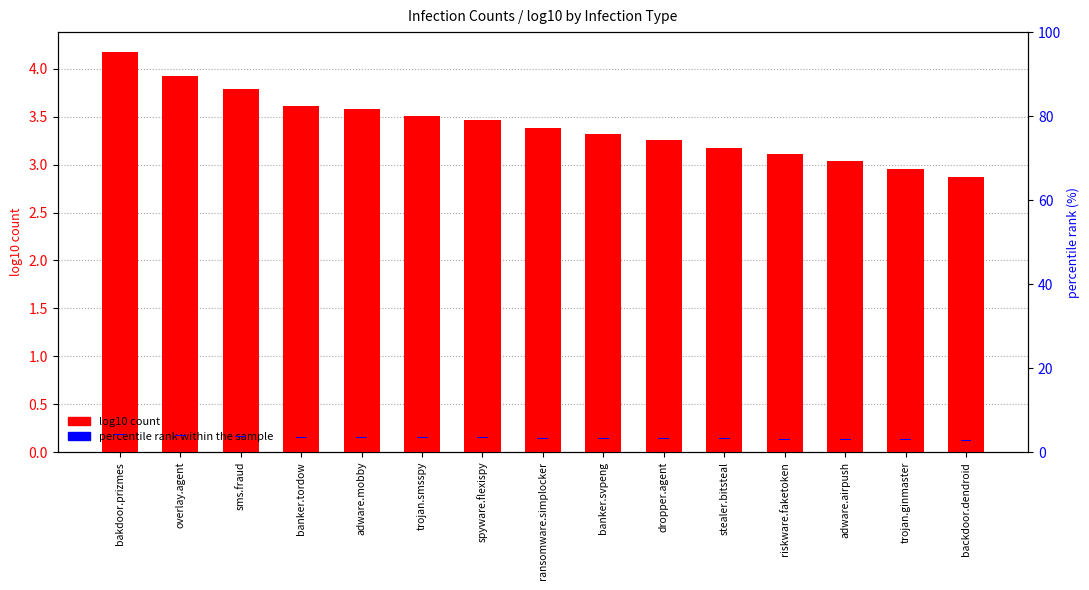

What is the smallest value displayed?

0.2